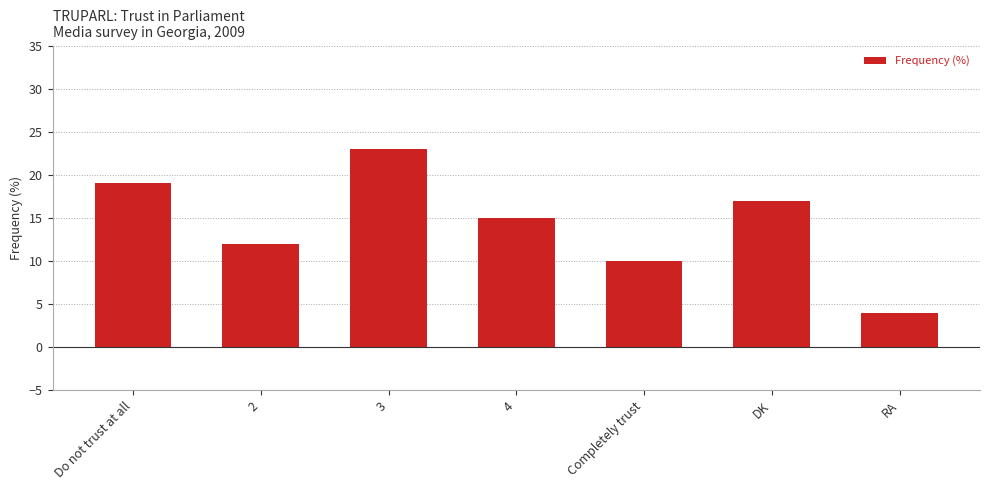

What is the label of the 4th bar from the left?

4